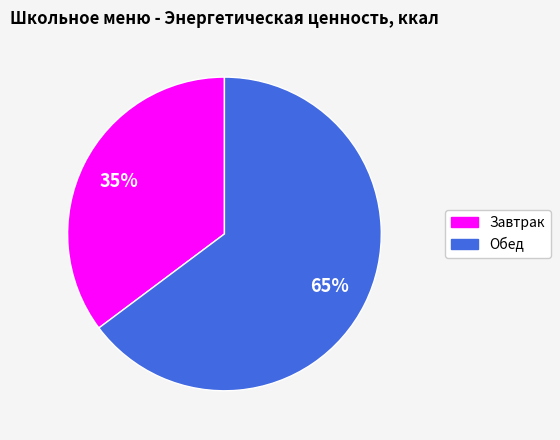

What is the smallest slice in the pie chart?

Завтрак